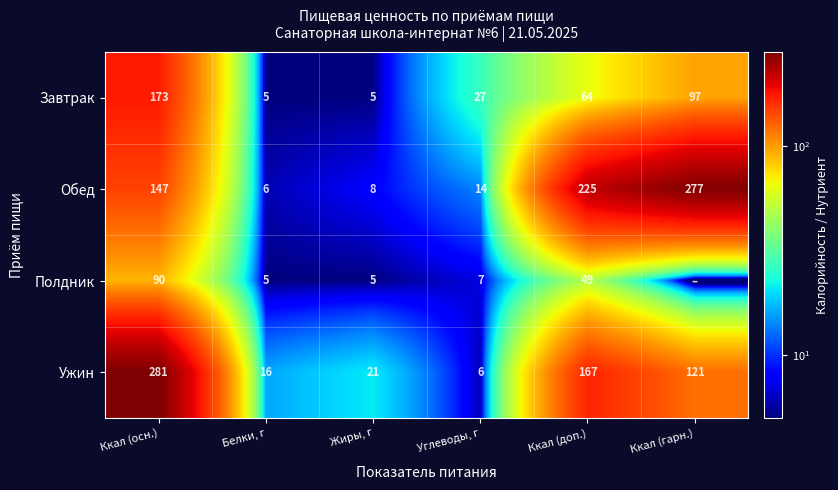

Read the Ужин value at Углеводы, г, to the nearest 10.

10